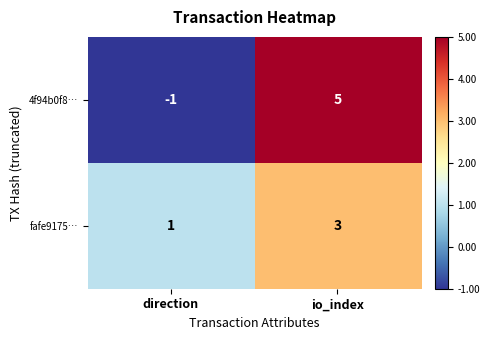

What is the greatest value displayed?

5